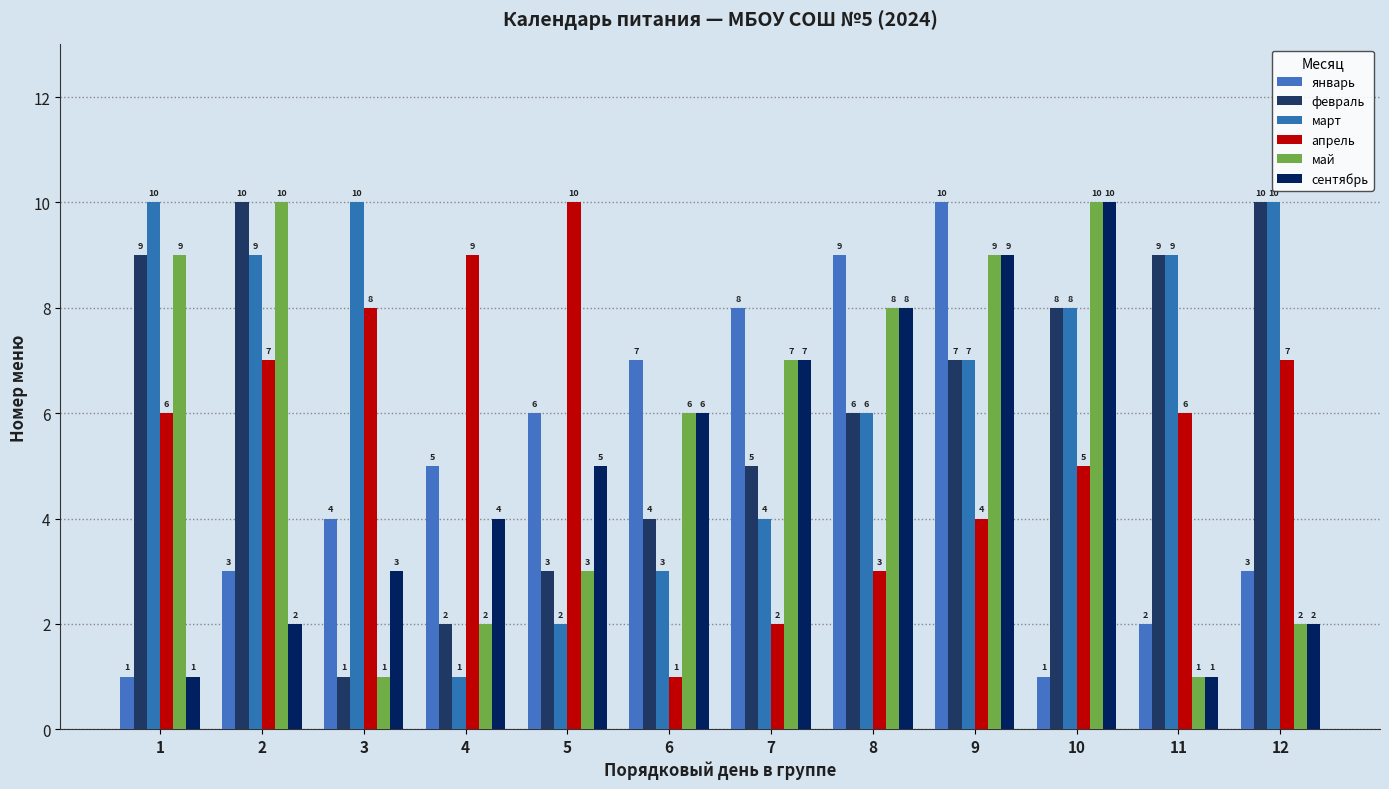

How many values in the январь series are below 5?

6